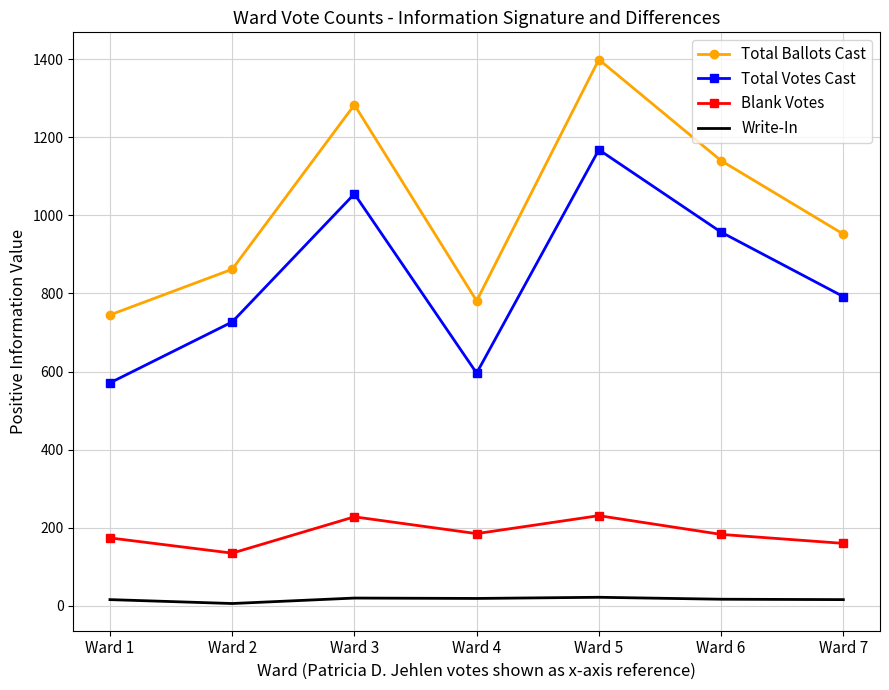

List the series in order of their peak value, lowest first.

Write-In, Blank Votes, Total Votes Cast, Total Ballots Cast